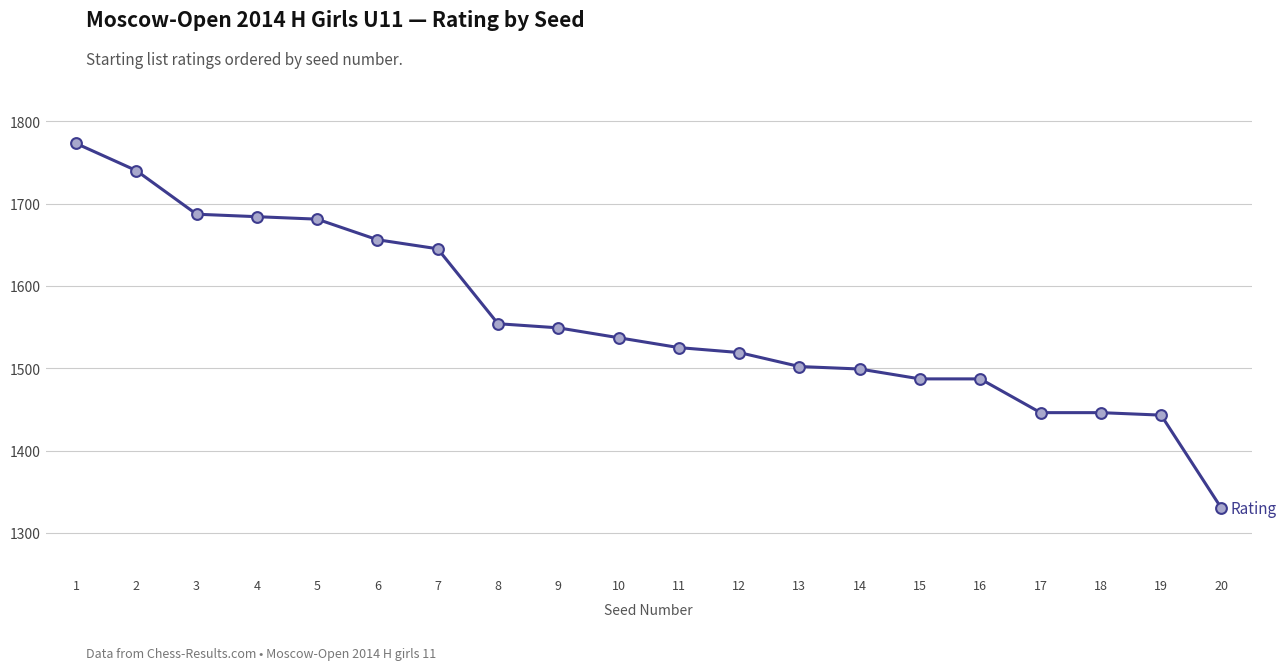

Between 20 and 8, which is larger?

8